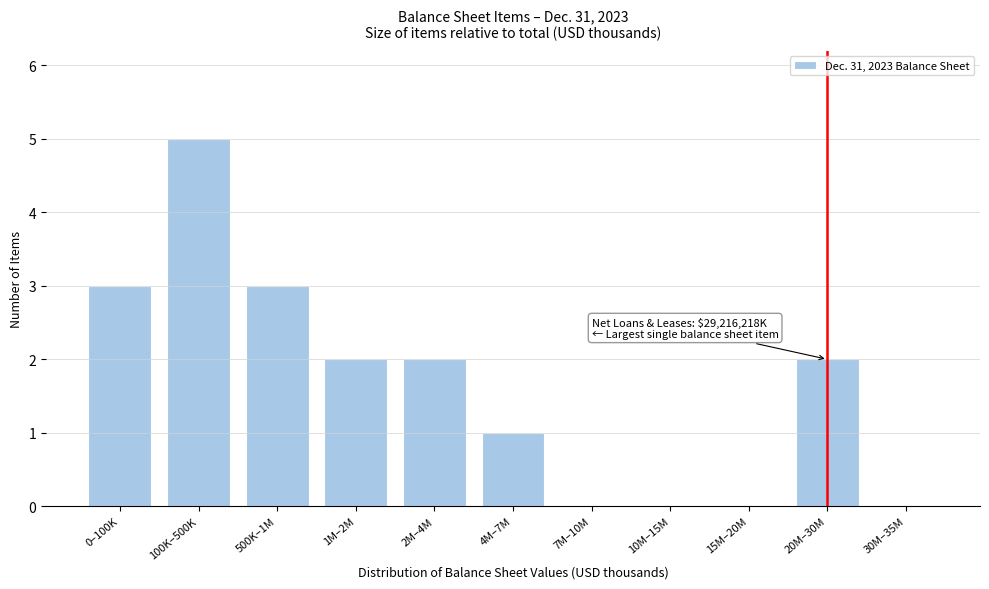

Reading right to left, what are all the values shown in this chart?

30M–35M=0	20M–30M=2	15M–20M=0	10M–15M=0	7M–10M=0	4M–7M=1	2M–4M=2	1M–2M=2	500K–1M=3	100K–500K=5	0–100K=3